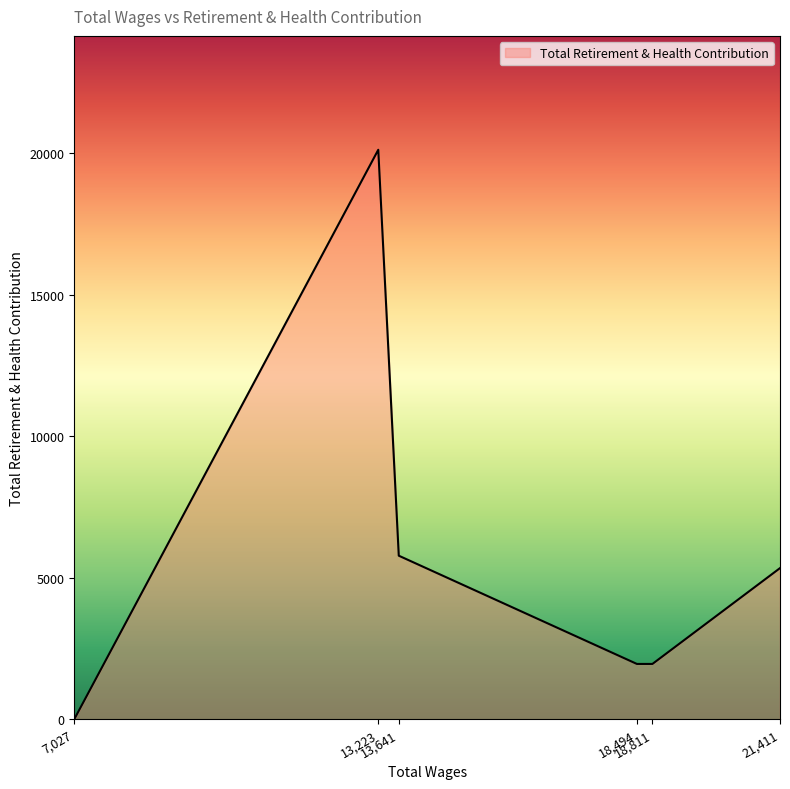

How many interior local peaks (higher than both neighbors) does the data have?

1